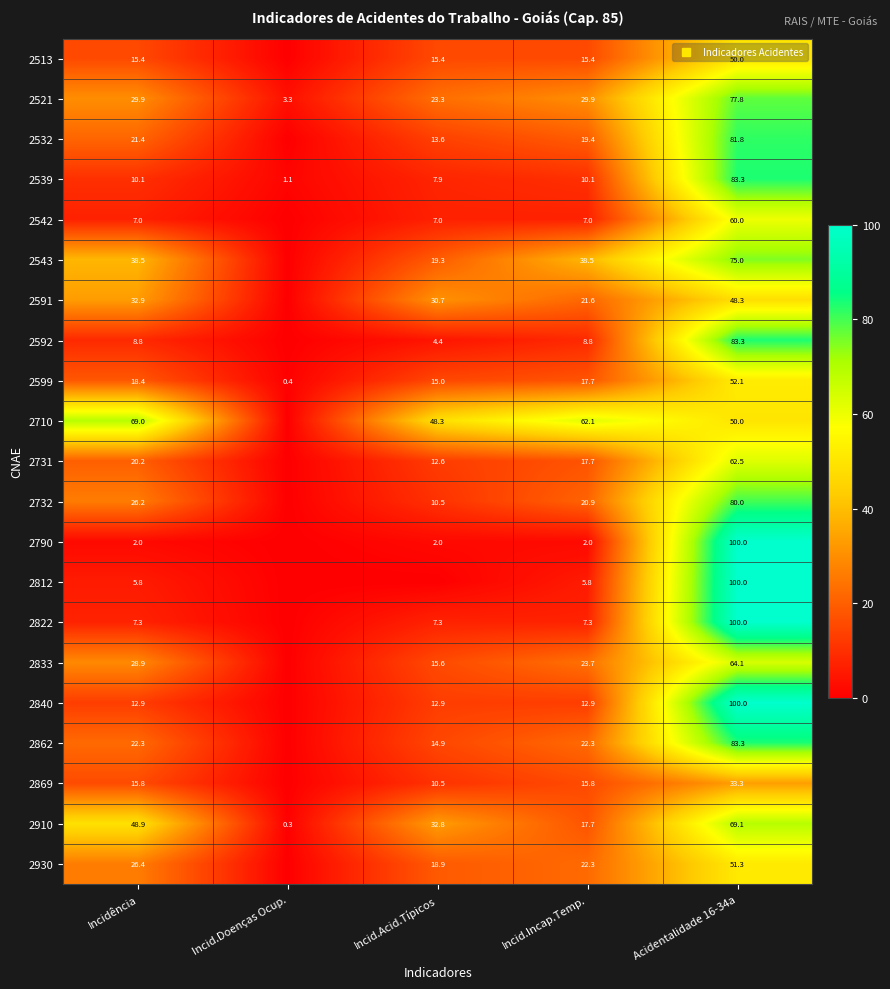

True or false: 2710 has a value of 30.5 at Incid.Acid.Típicos.

False